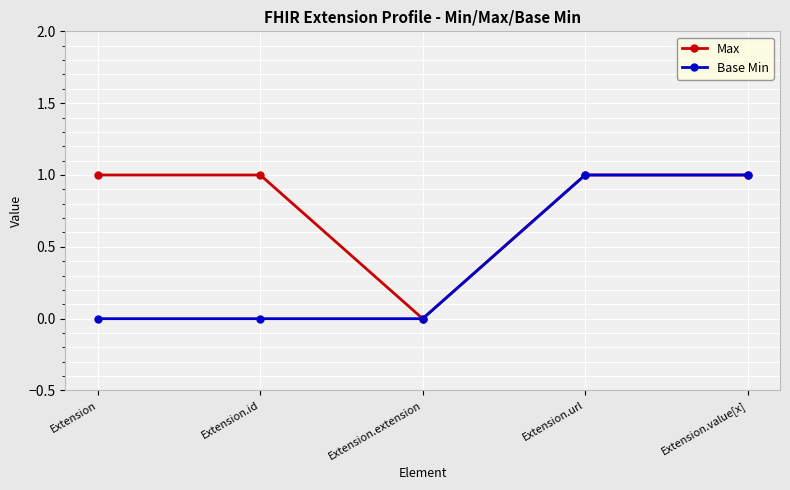

Count the number of data series in this chart.

2